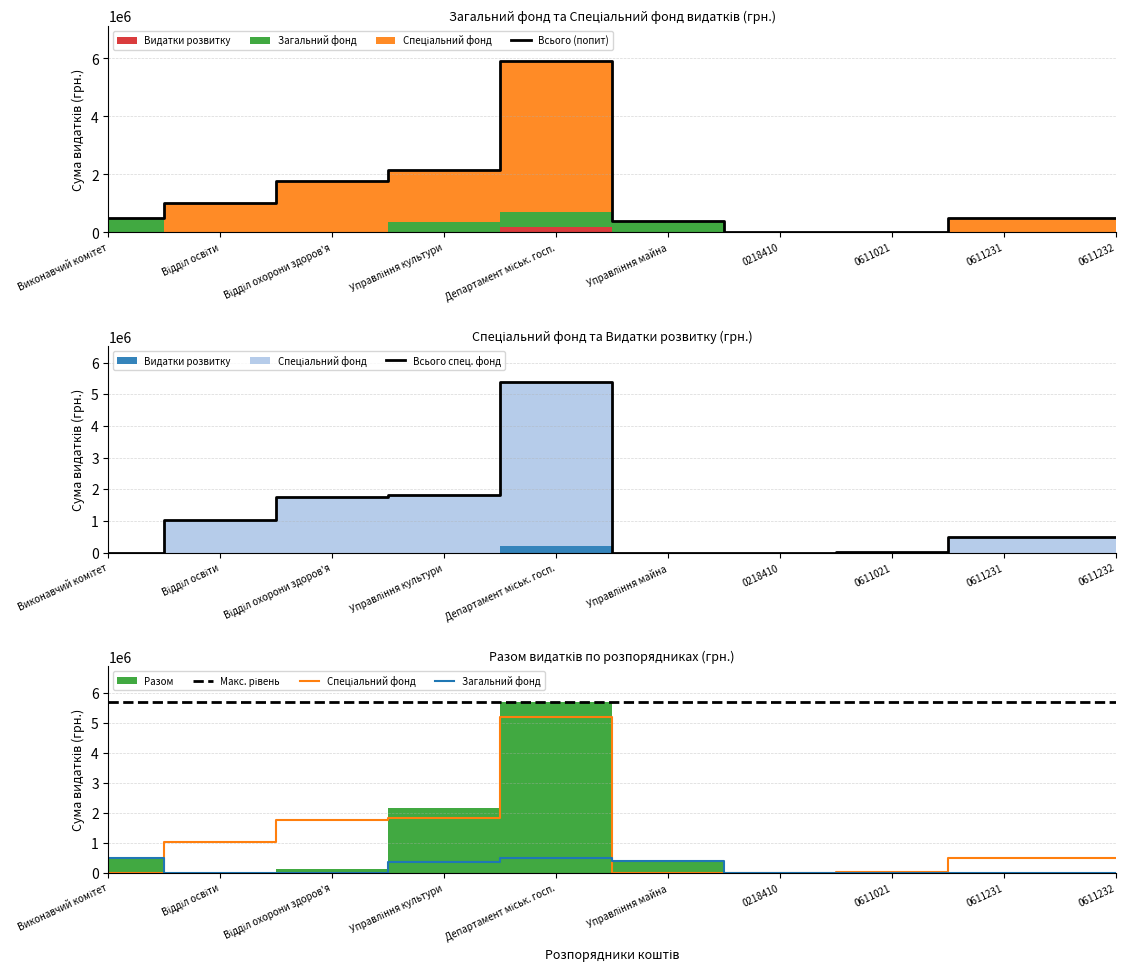

Reading right to left, transcribe all the data shown in this chart.

Всього (попит): 500000.0	500000.0	25000.0	0.0	400000.1	5900000.0	2169810.0	1767000.0	1025000.0	501798.0
Всього спец. фонд: 500000.0	500000.0	25000.0	0.0	0.0	5400000.0	1819810.0	1767000.0	1025000.0	0.0
Макс. рівень: 5700000.0	5700000.0	5700000.0	5700000.0	5700000.0	5700000.0	5700000.0	5700000.0	5700000.0	5700000.0
Спеціальний фонд: 500000.0	500000.0	25000.0	0.0	0.0	5200000.0	1819810.0	1767000.0	1025000.0	0.0
Загальний фонд: 0.0	0.0	0.0	0.0	400000.1	500000.0	350000.0	0.0	0.0	501798.0